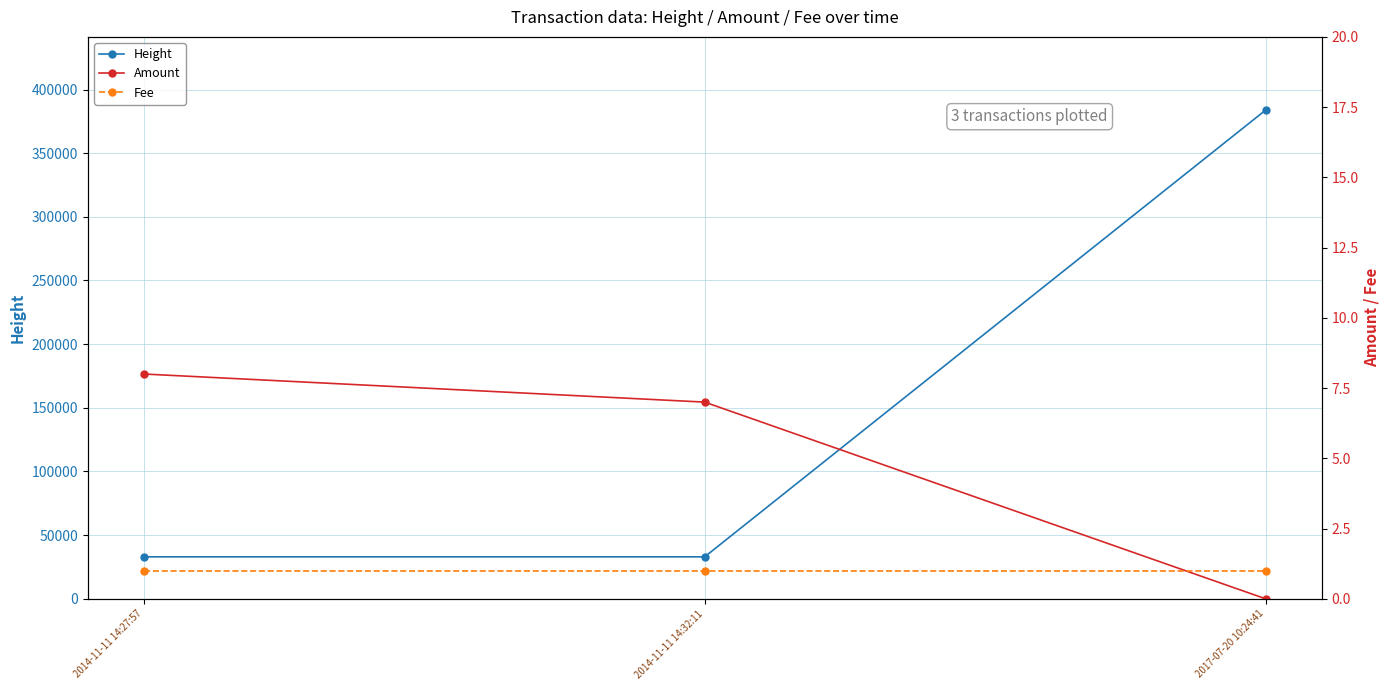

What is the difference between the second highest and minimum values in the Amount series?

7